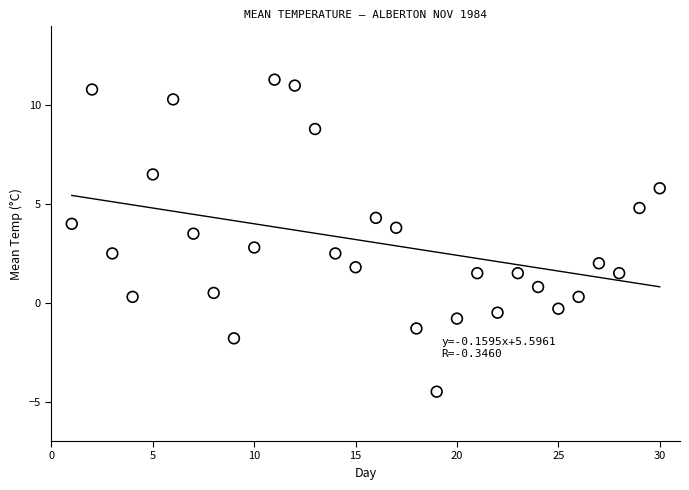

What is the range of X values (max minus min)?

29.0